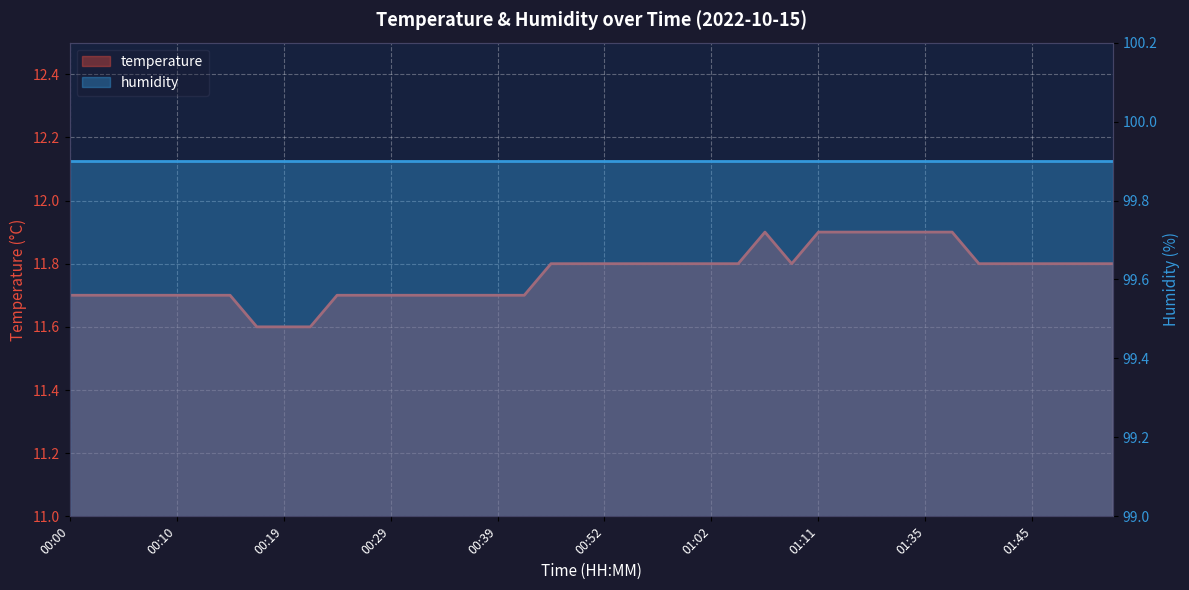

Is it true that the value at 01:09 is 15.4?

False